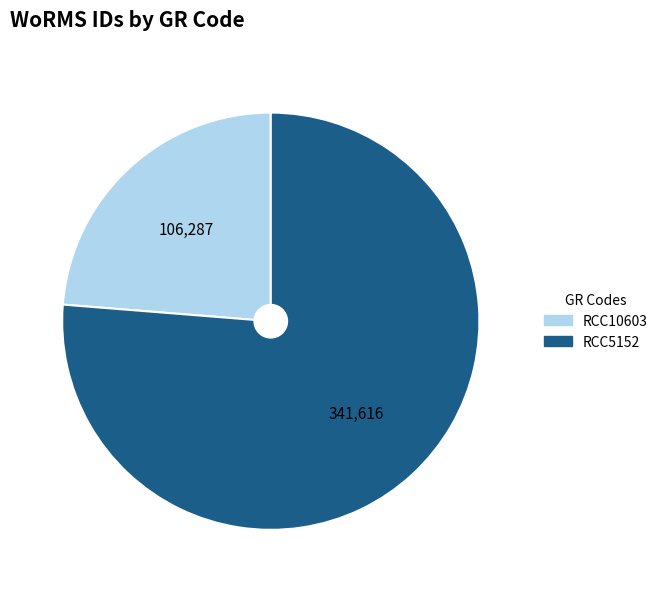

What is the largest slice in the pie chart?

RCC5152